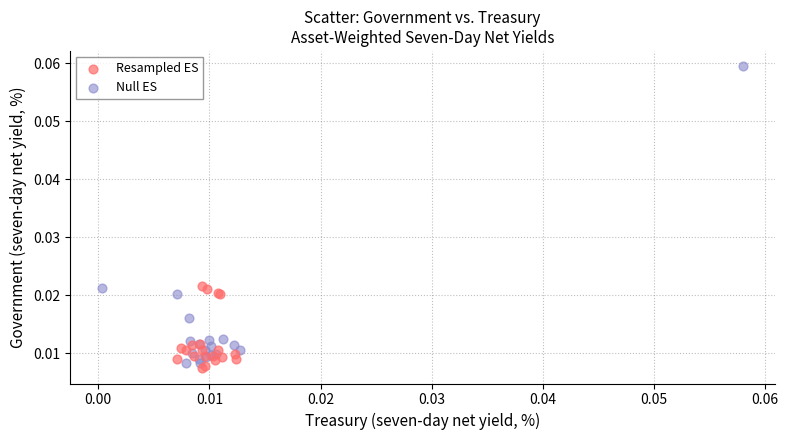

Which series reaches the maximum Y coordinate?

Null ES